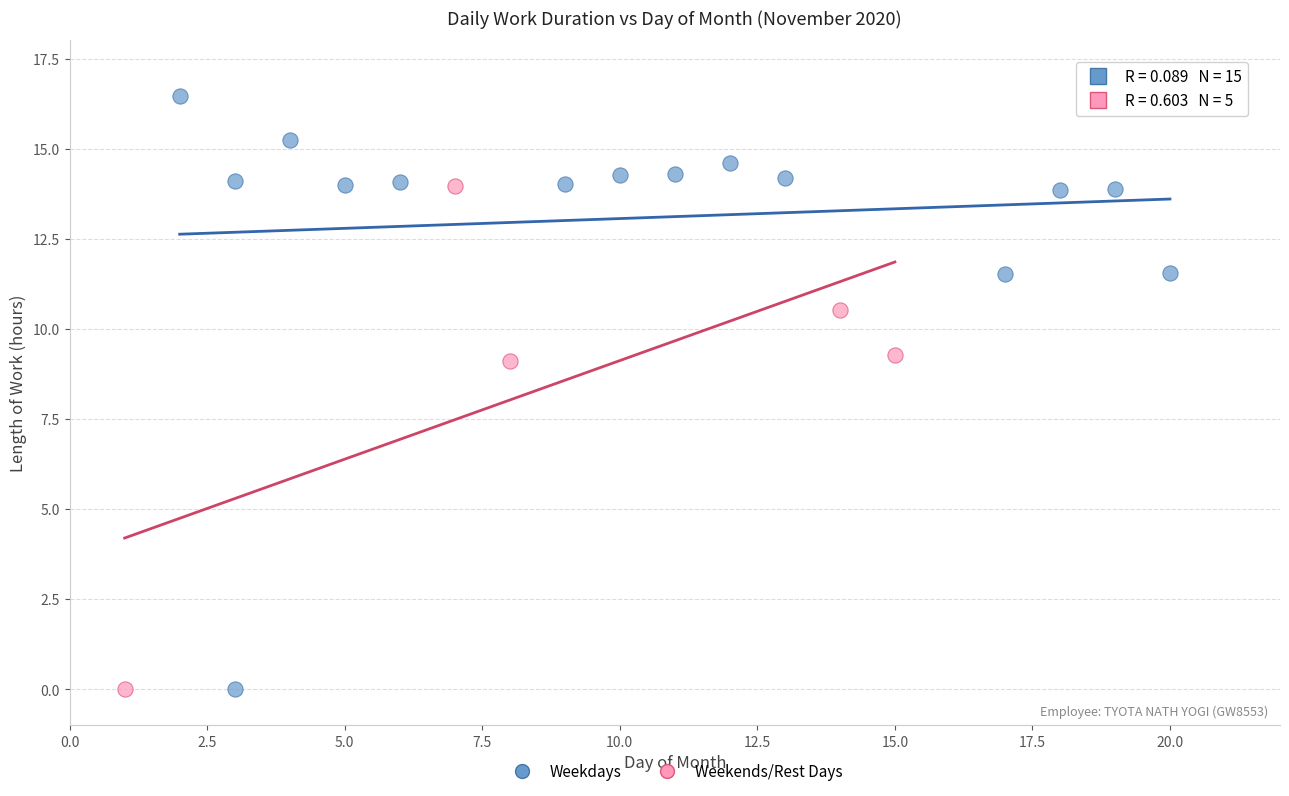

Which series reaches the maximum Y coordinate?

Weekdays